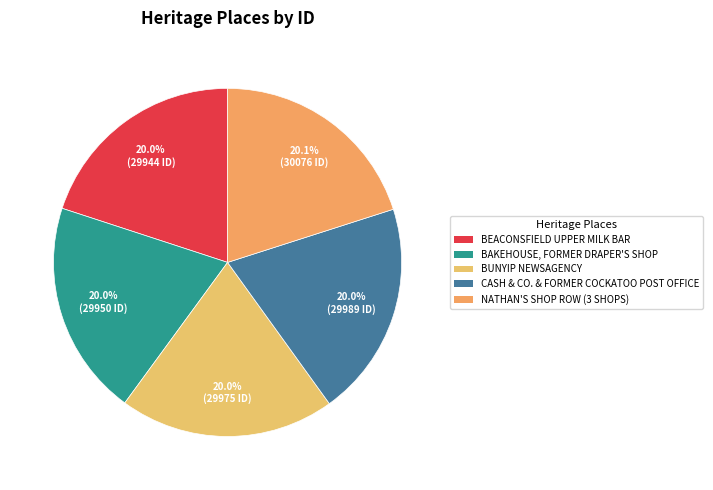

Is there any slice that represents more than half of the pie?

No